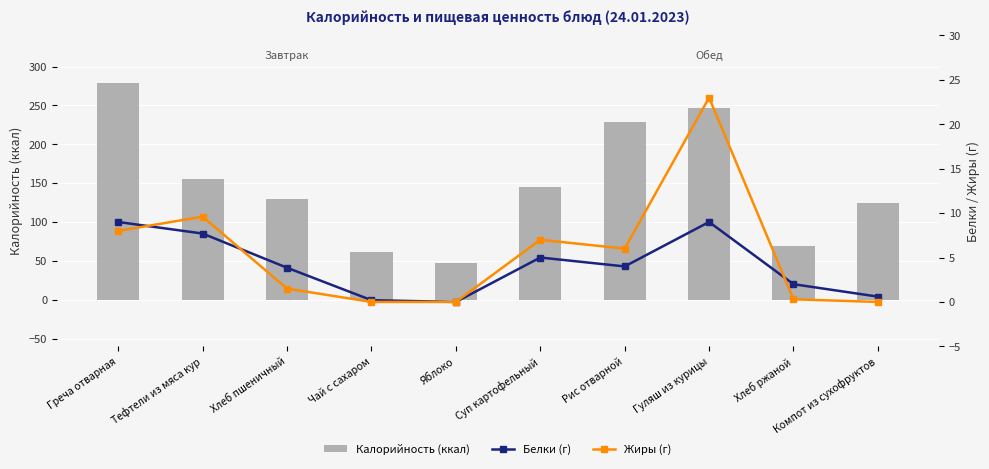

Reading left to right, transcribe all the data shown in this chart.

Калорийность (ккал): Греча отварная=279.0	Тефтели из мяса кур=154.9	Хлеб пшеничный=129.5	Чай с сахаром=61.1	Яблоко=47.0	Суп картофельный=145.0	Рис отварной=228.0	Гуляш из курицы=247.0	Хлеб ржаной=69.0	Компот из сухофруктов=124.0
Белки (г): Греча отварная=9.0	Тефтели из мяса кур=7.7	Хлеб пшеничный=3.9	Чай с сахаром=0.2	Яблоко=0.0	Суп картофельный=5.0	Рис отварной=4.0	Гуляш из курицы=9.0	Хлеб ржаной=2.0	Компот из сухофруктов=0.6
Жиры (г): Греча отварная=8.0	Тефтели из мяса кур=9.6	Хлеб пшеничный=1.5	Чай с сахаром=0.0	Яблоко=0.0	Суп картофельный=7.0	Рис отварной=6.0	Гуляш из курицы=23.0	Хлеб ржаной=0.3	Компот из сухофруктов=0.0